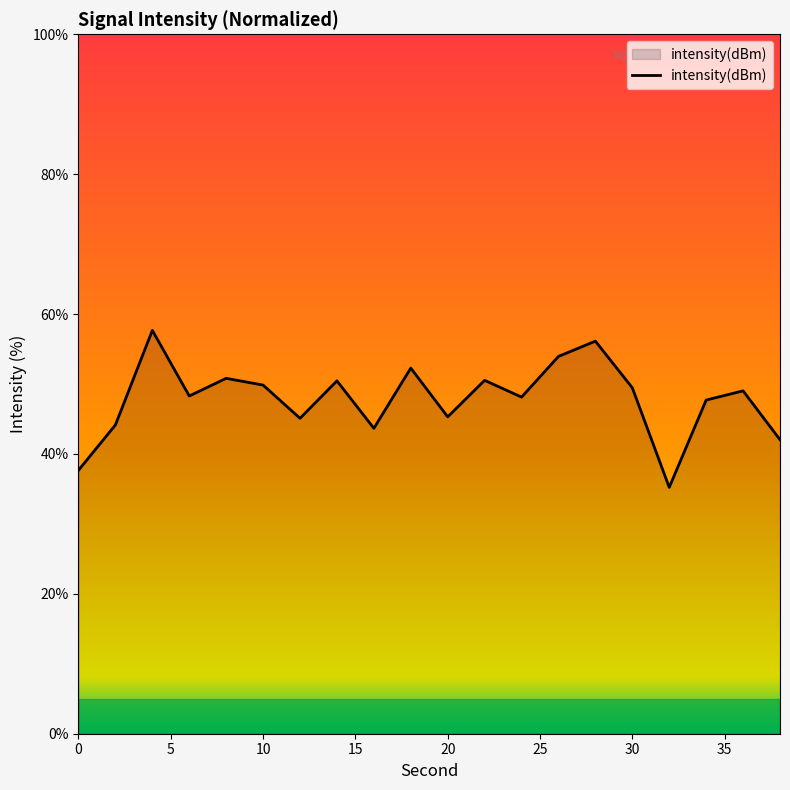

True or false: the data has more than 2 interior local peaks.

True